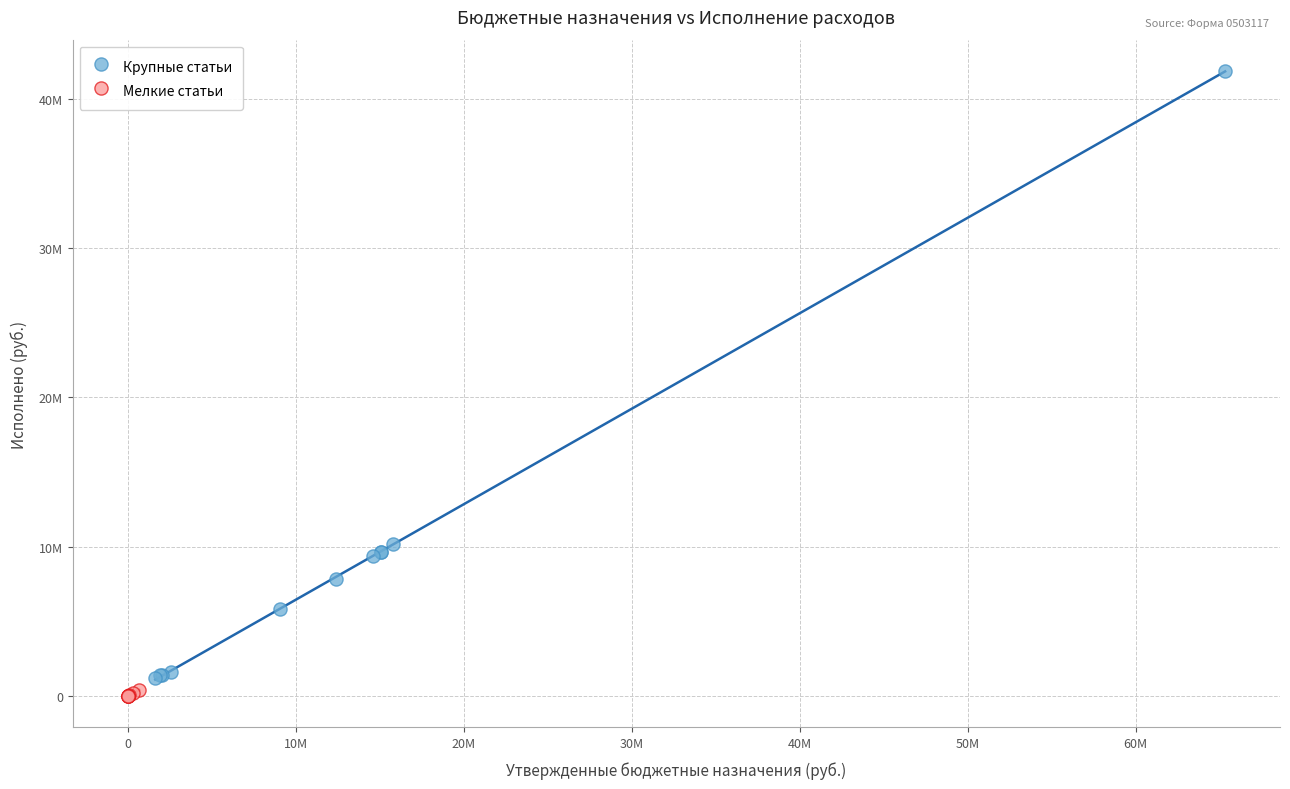

Which series reaches the minimum Y coordinate?

Мелкие статьи